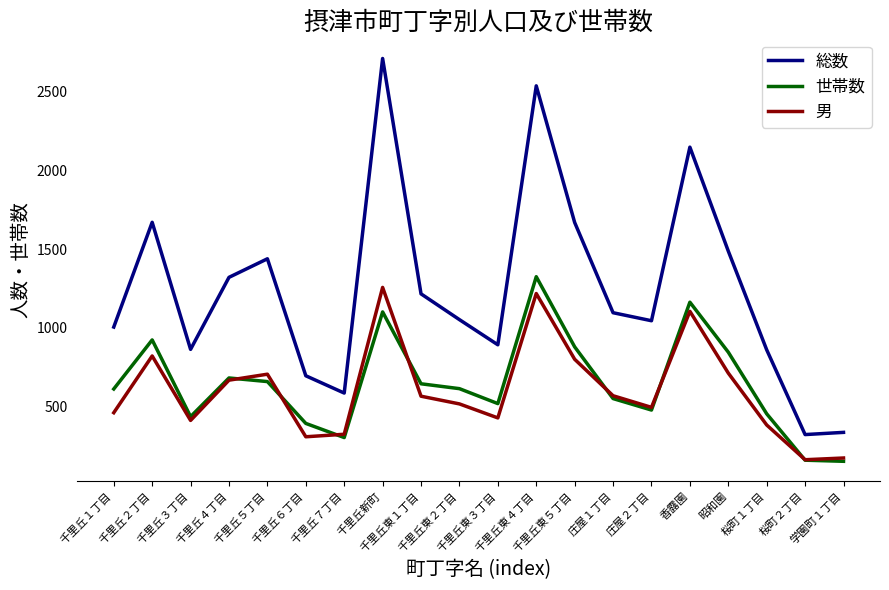

Which series has the largest total across all categories?

総数